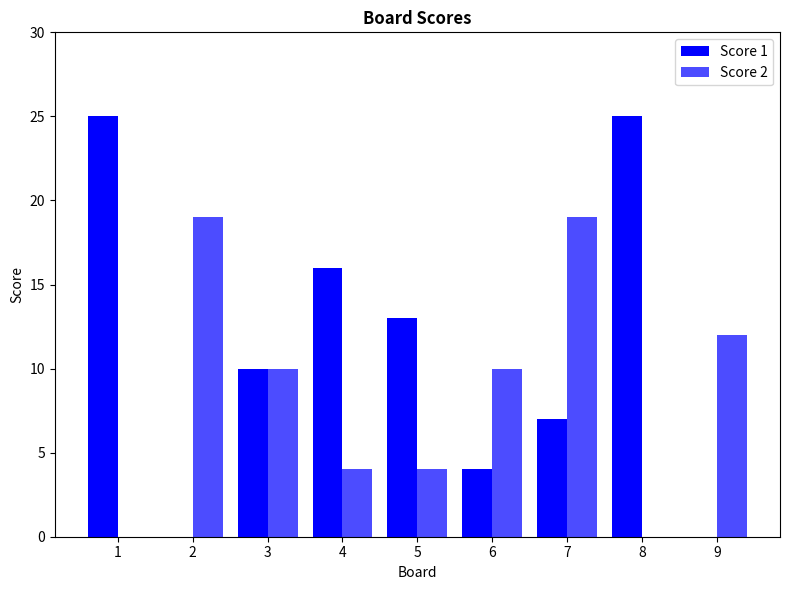

How many data points does each series have?

9